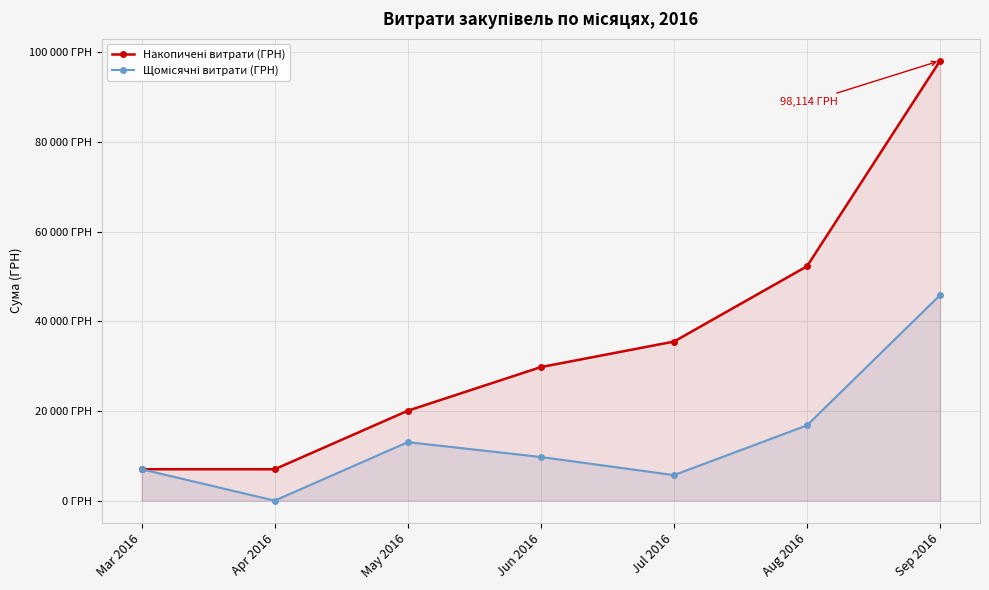

What position from the left is Aug 2016?

6